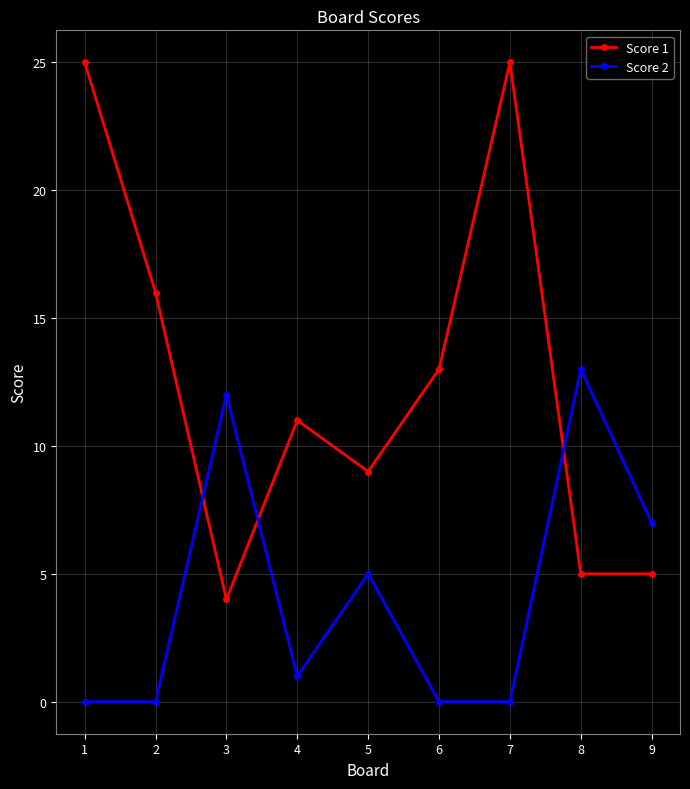

What is the difference between the maximum and minimum values in the Score 1 series?

21